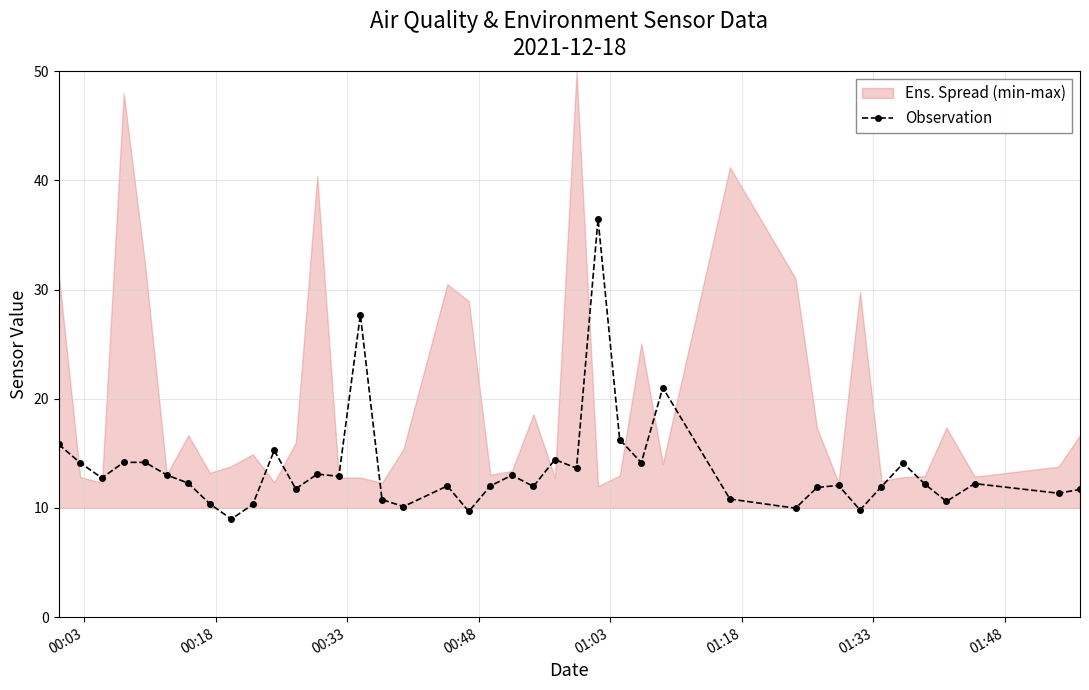

What is the greatest value displayed?

36.5